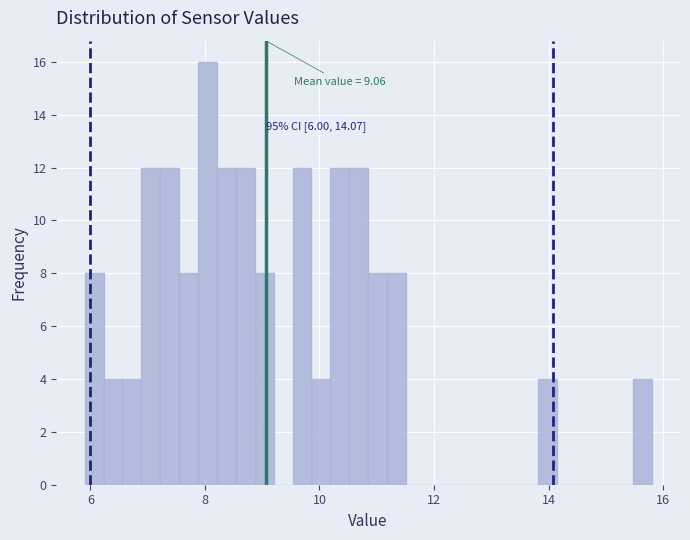

Read against the x-axis, roughly where is the centre of the tallest bar?

8.0